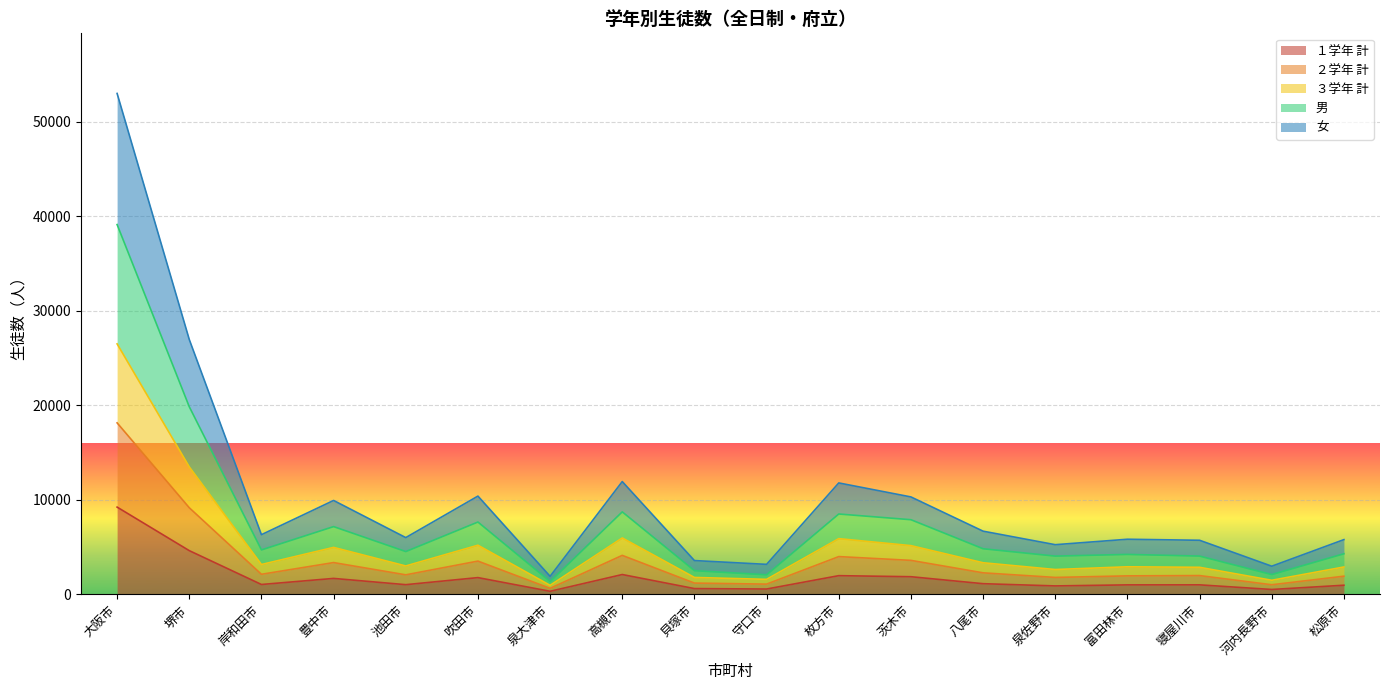

In 男, how many points are lower than both neighbors (excluding endpoints)?

6